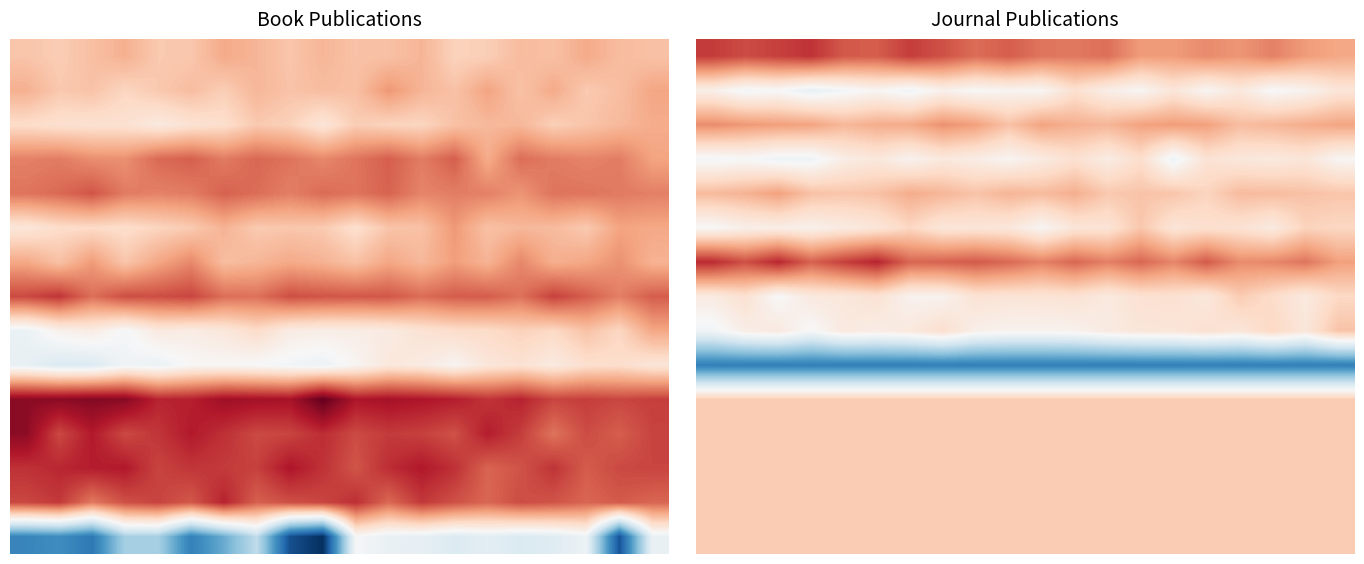

How many distinct data groups are displayed?

15